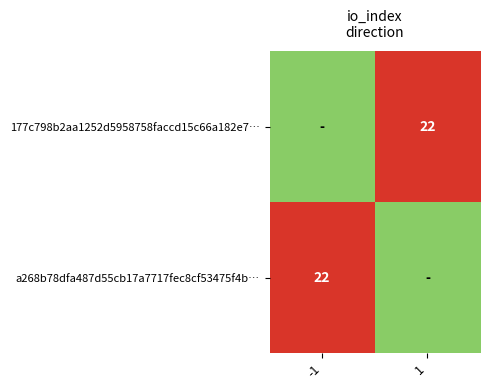

What is the greatest value displayed?

149